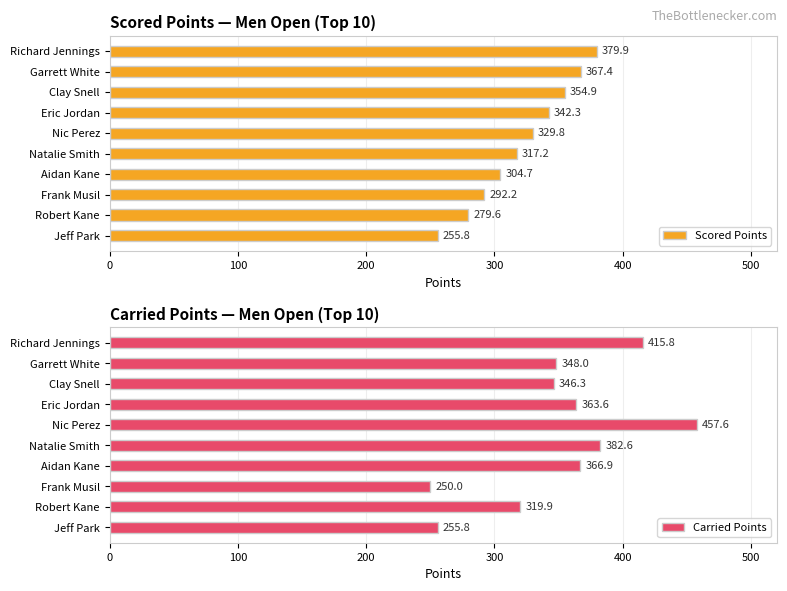

List the labels in order of Scored Points value, largest first.

Richard Jennings, Garrett White, Clay Snell, Eric Jordan, Nic Perez, Natalie Smith, Aidan Kane, Frank Musil, Robert Kane, Jeff Park